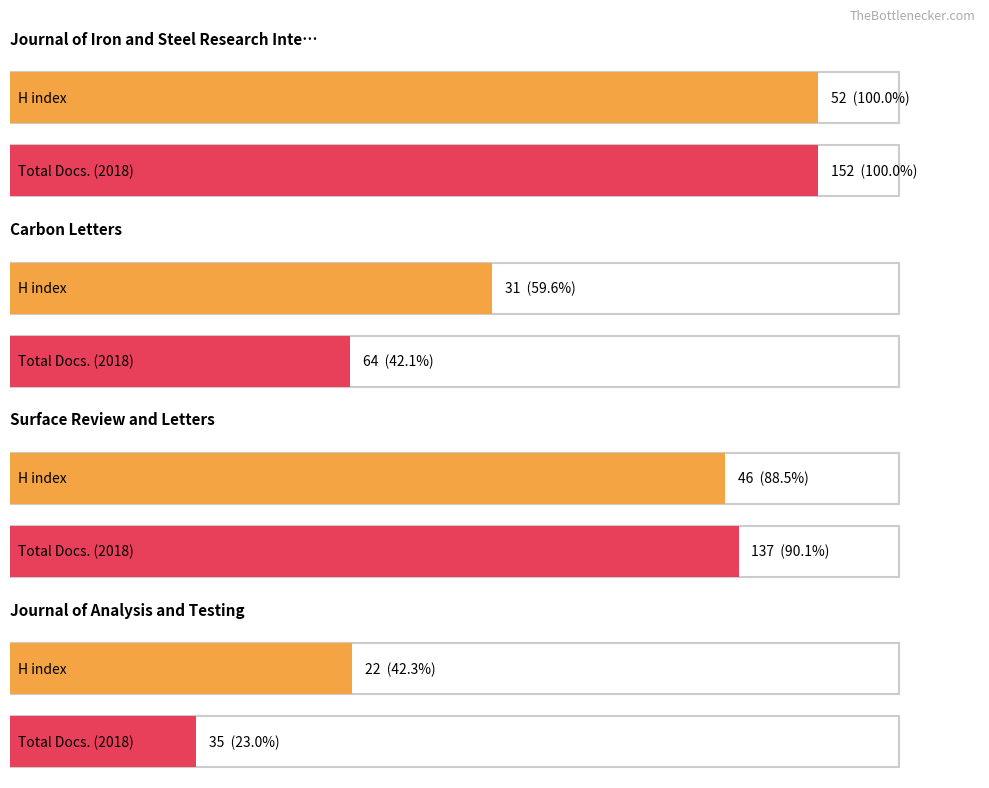

The value of Total Docs. (3years) at Journal of Analysis and Testing is 13. True or false?

False